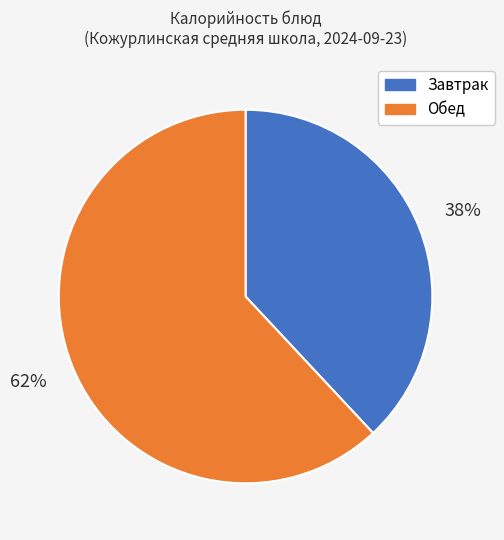

What is the ratio of the value at Обед to the value at Завтрак?

1.6